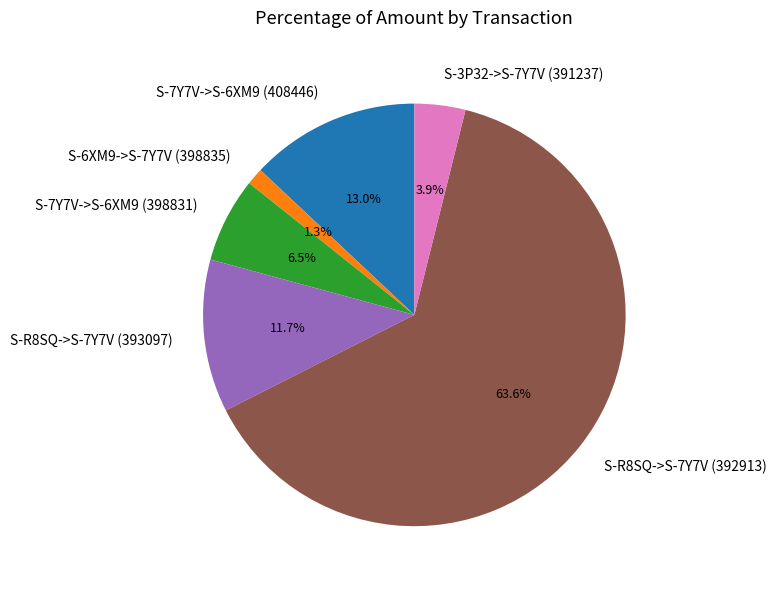

To the nearest percent, what is the difference between the largest and smallest slice percentages?

62%